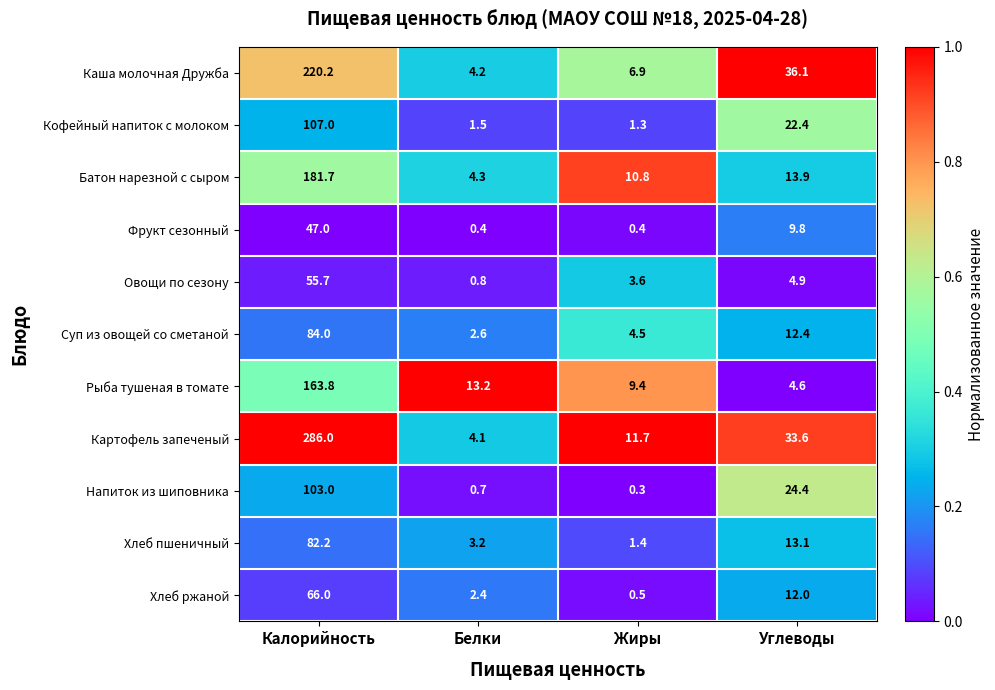

What is the approximate value of Суп из овощей со сметаной at Калорийность?

84.0